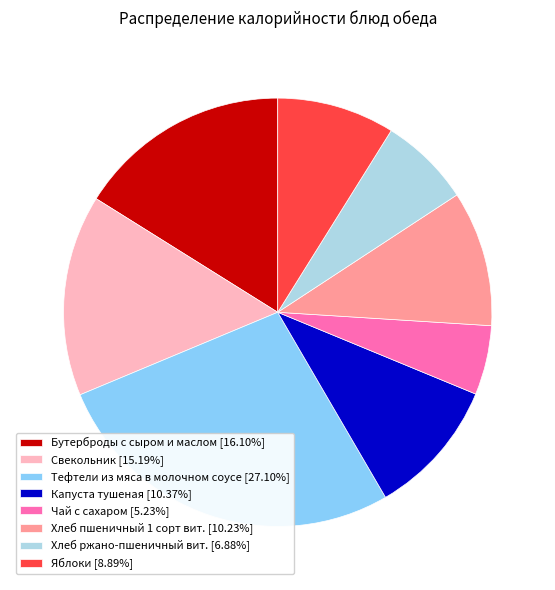

Is Бутерброды с сыром и маслом [16.10%] the majority of the pie?

No